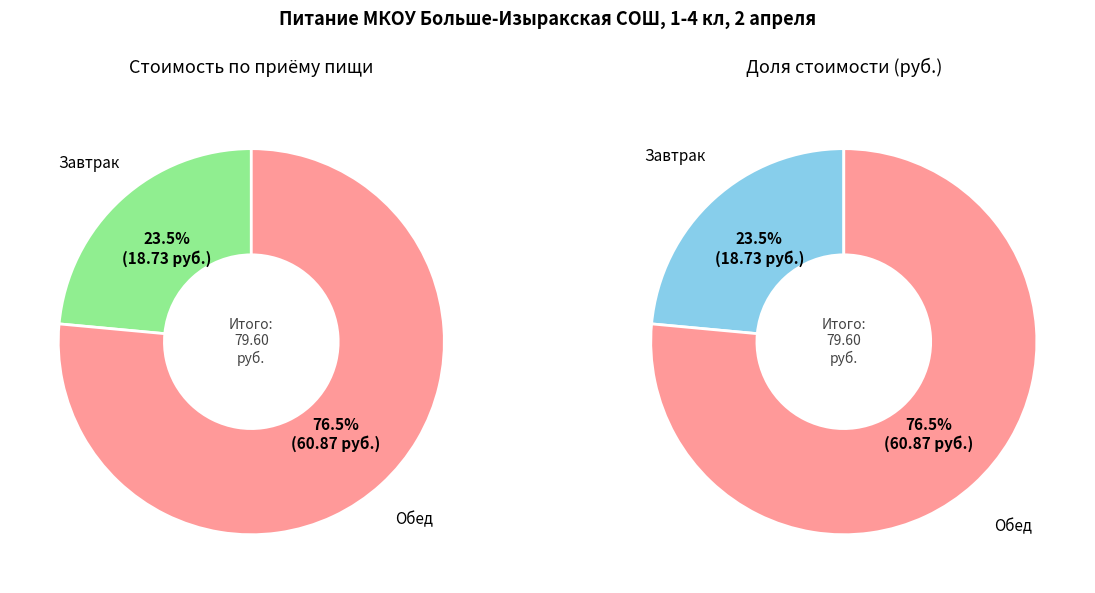

True or false: Обед accounts for 76% of the total.

True